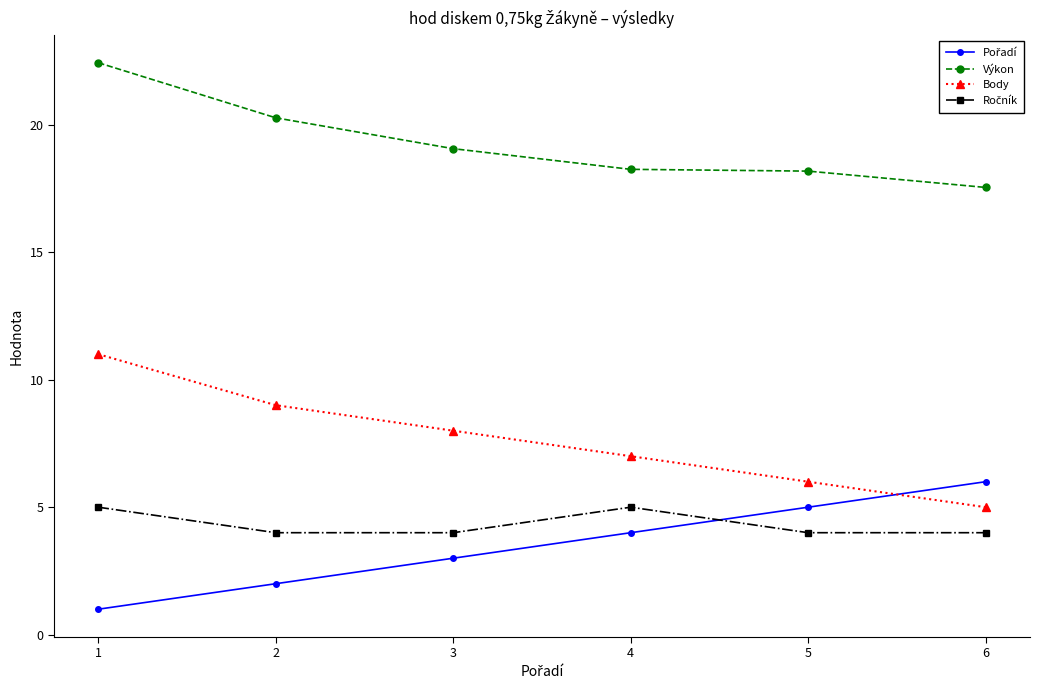

How many data points in Výkon are less than 19?

3